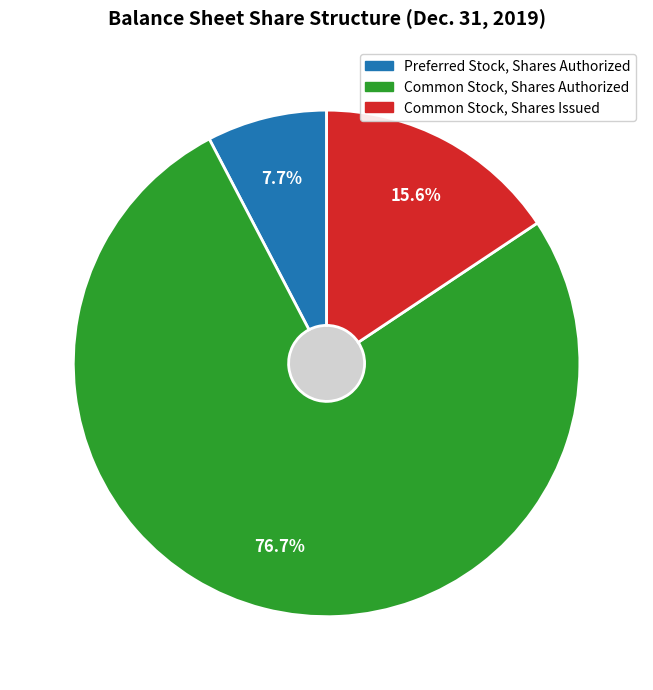

Does any single category account for the majority?

Yes